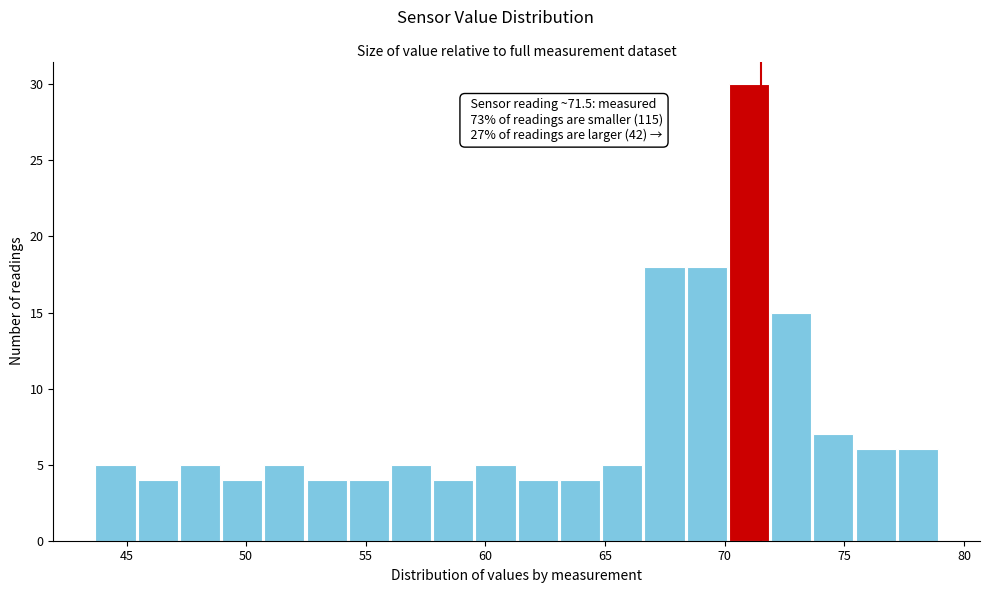

Read against the x-axis, roughly where is the centre of the tallest bar?

71.0